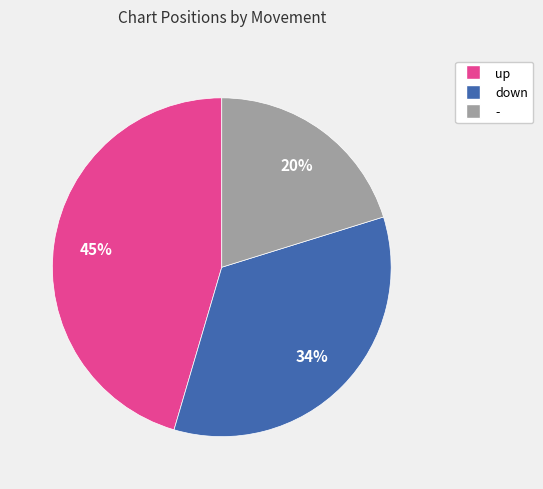

To the nearest percent, what is the difference between the largest and smallest slice percentages?

25%